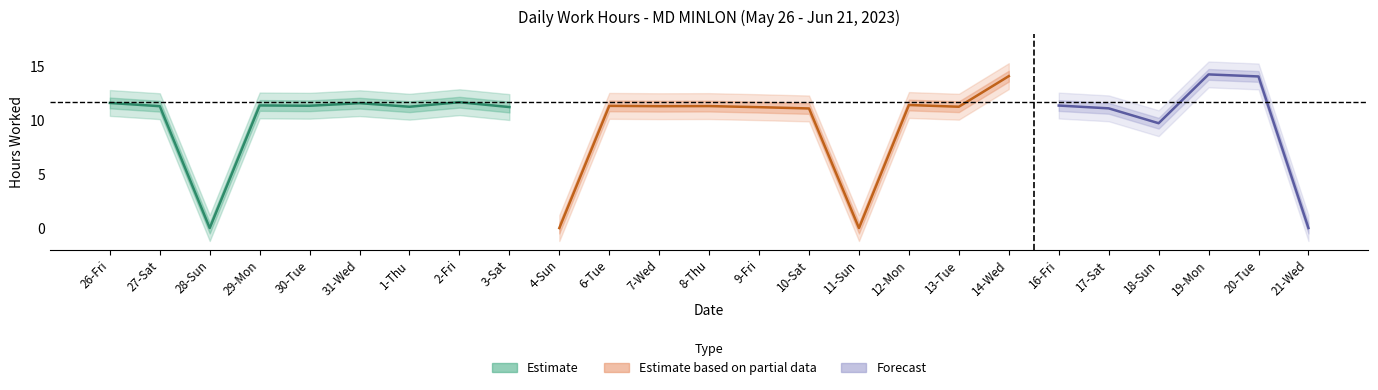

Reading right to left, transcribe all the data shown in this chart.

0.0	14.1	14.3	9.7	11.1	11.4	14.1	11.3	11.4	0.0	11.1	11.2	11.3	11.3	11.3	0.0	11.2	11.7	11.3	11.6	11.3	11.4	0.0	11.3	11.6